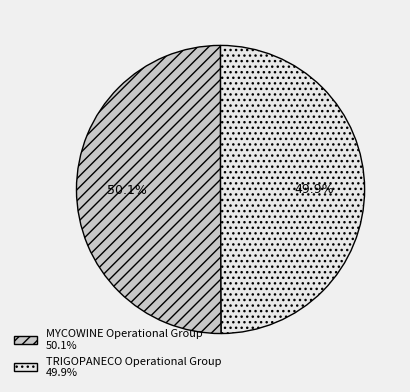

How many segments does this pie chart have?

2